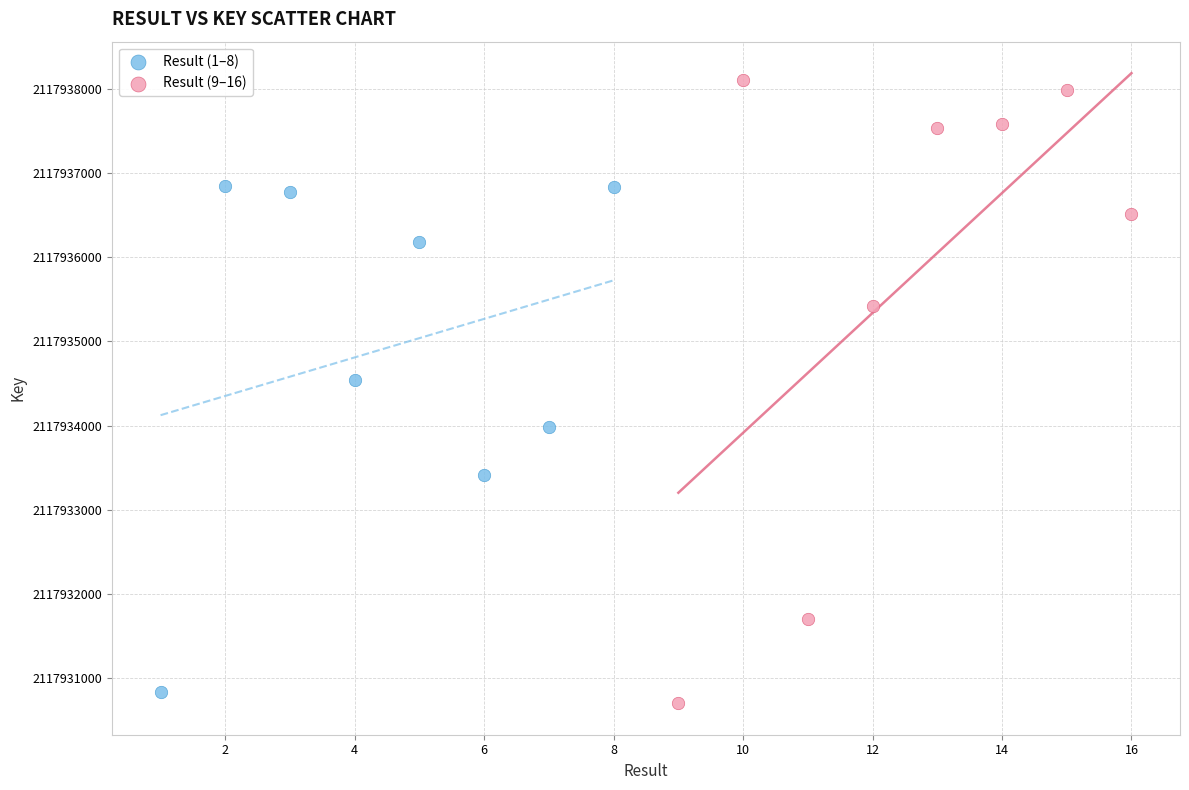

Which series reaches the maximum Y coordinate?

Result (9–16)